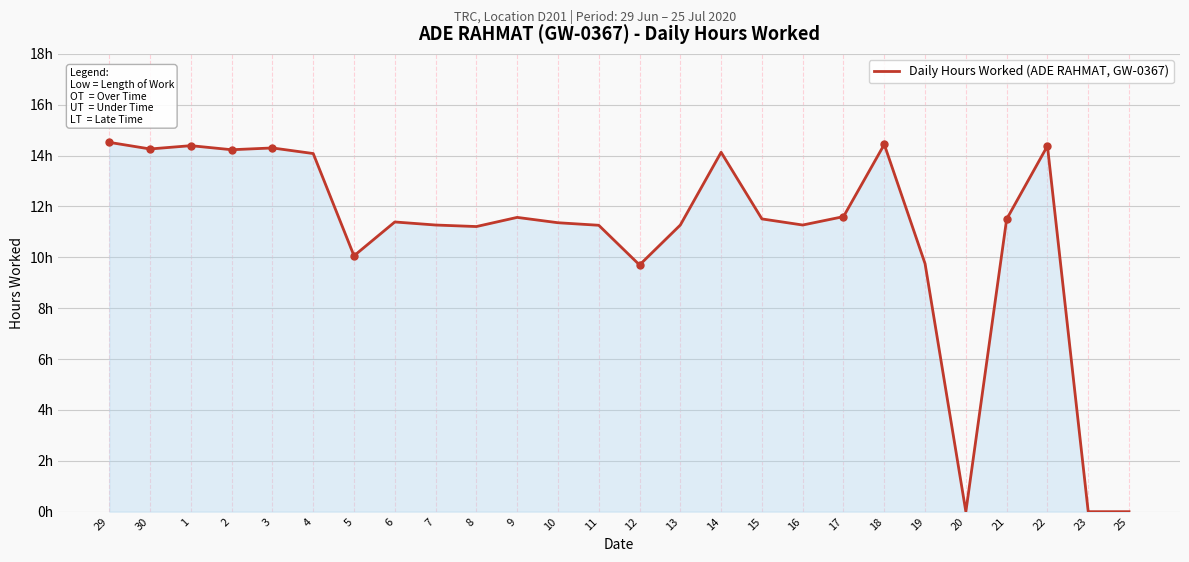

What is the label of the 4th point from the left?

2